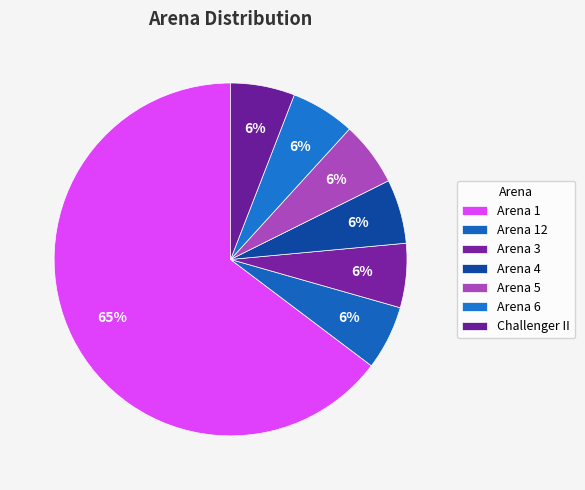

How many segments does this pie chart have?

7